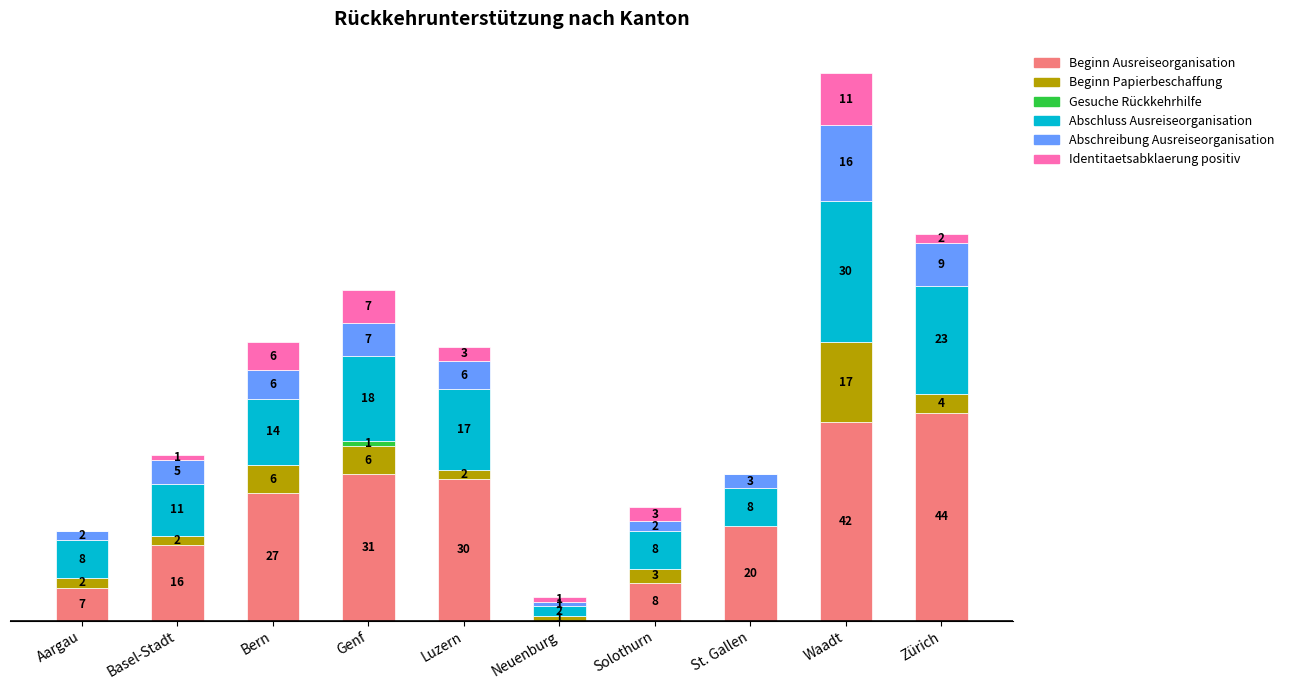

Which category has the highest value in the Beginn Ausreiseorganisation series?

Zürich